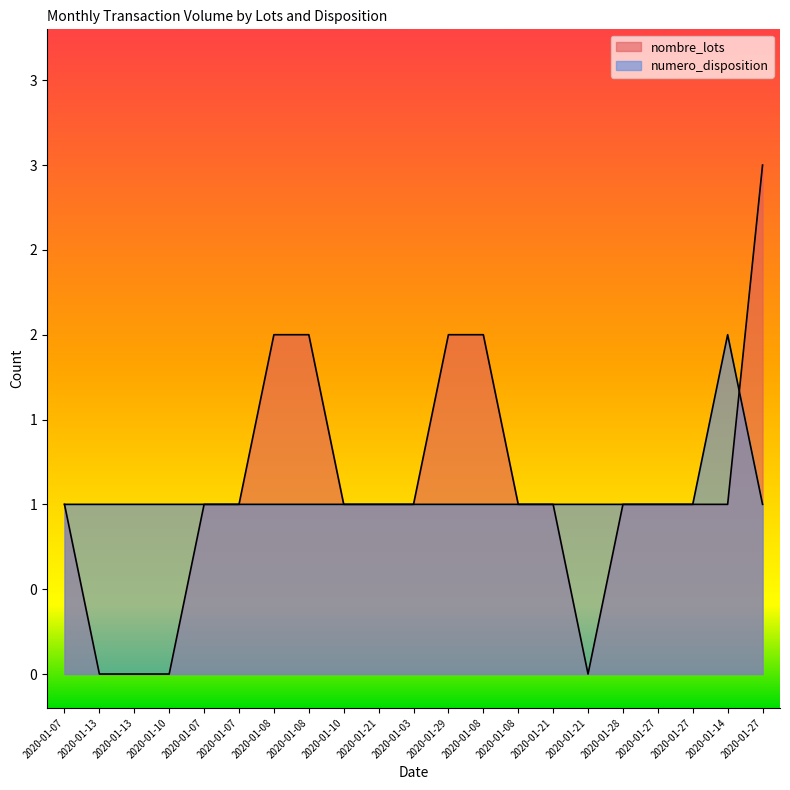

The nombre_lots series shows -1 at 2020-01-21. True or false?

False